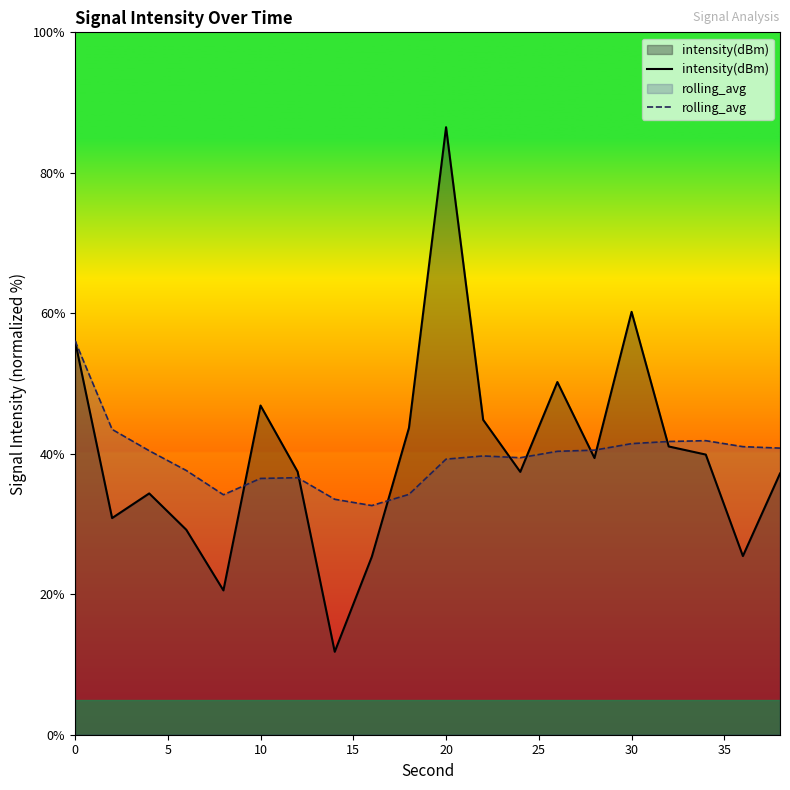

At which category is the sum across all series the highest?

20